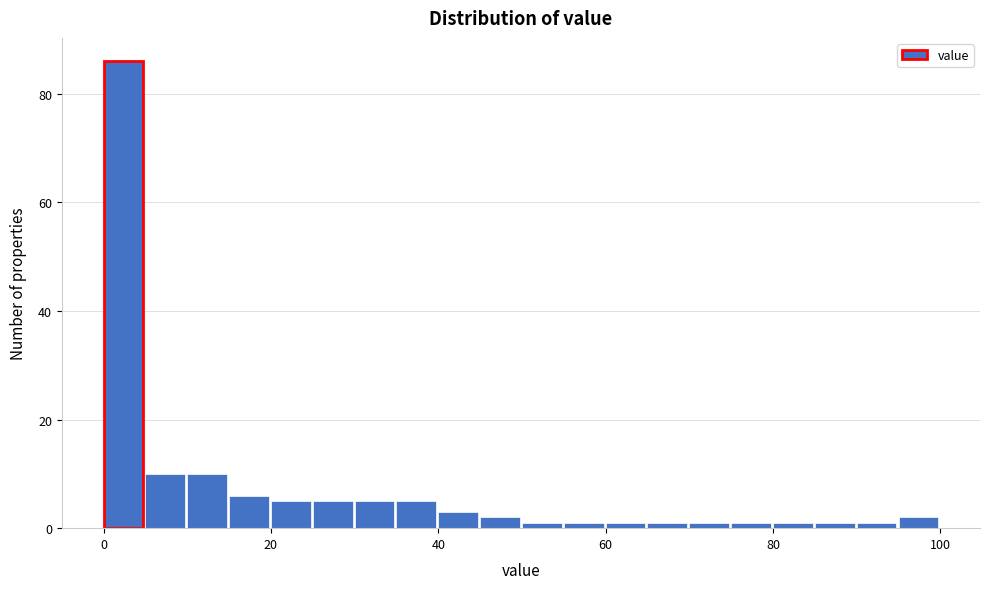

Around what value on the x-axis is the tallest bar? Give the approximate position of its centre, as read against the axis.

2